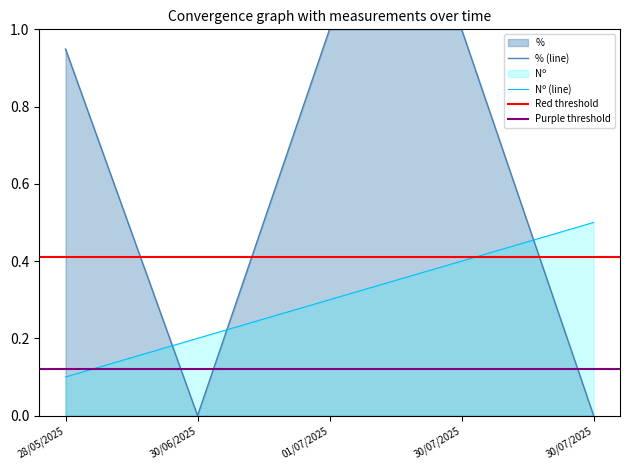

At which category is the sum across all series the highest?

30/07/2025